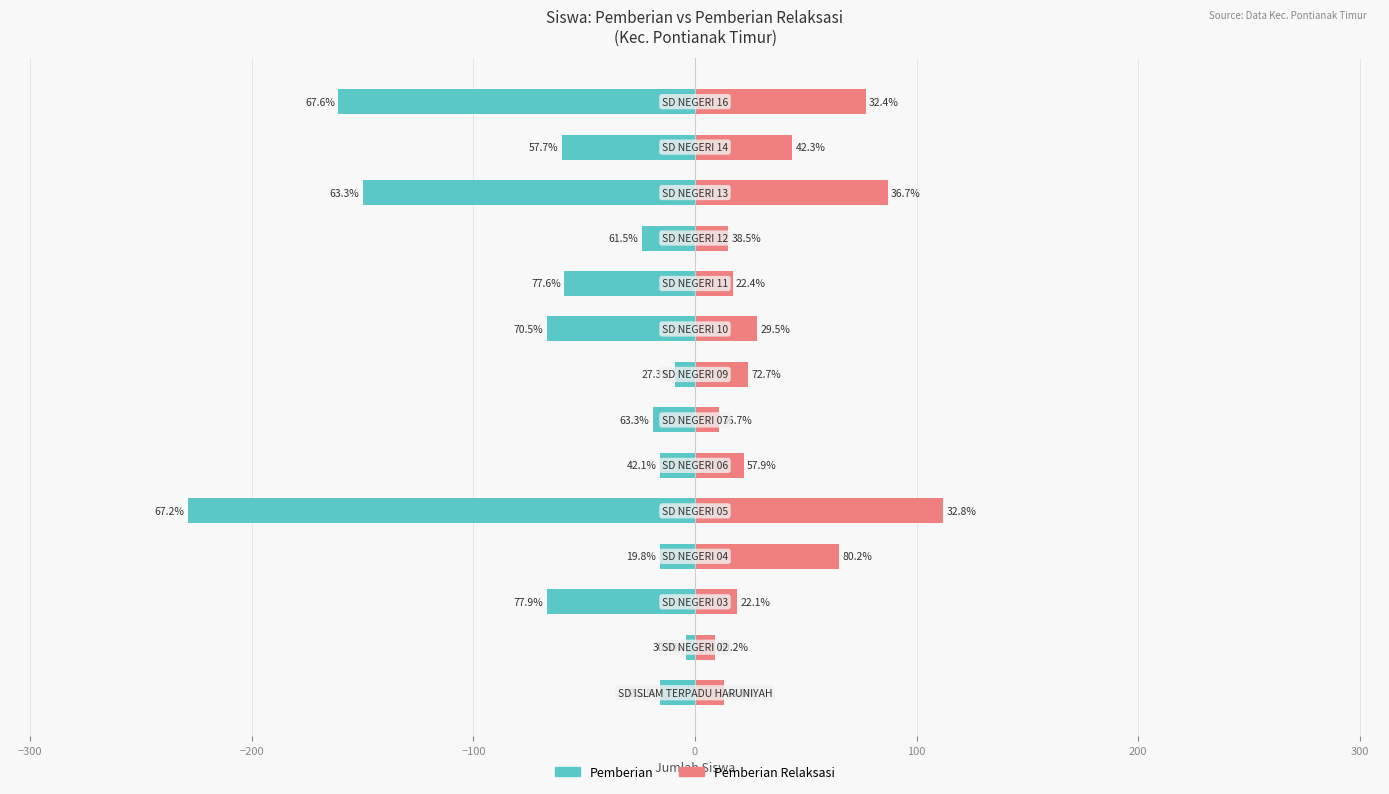

Reading right to left, extract all data points from this chart.

Pemberian: -161	-60	-150	-24	-59	-67	-9	-19	-16	-229	-16	-67	-4	-16
Pemberian Relaksasi: 77	44	87	15	17	28	24	11	22	112	65	19	9	13